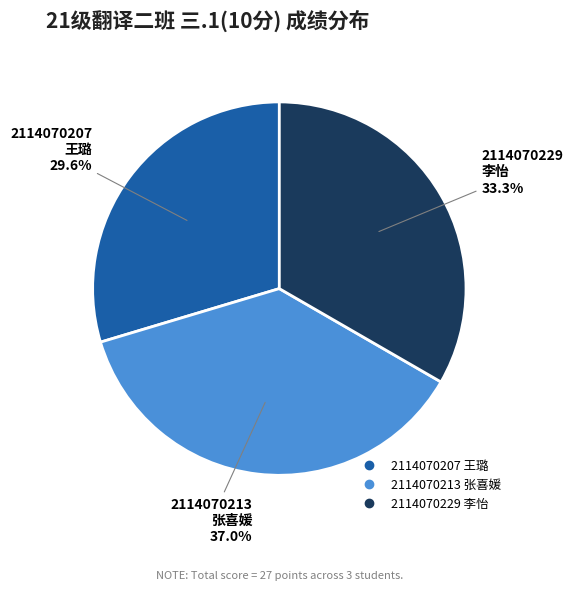

Is there any slice that represents more than half of the pie?

No